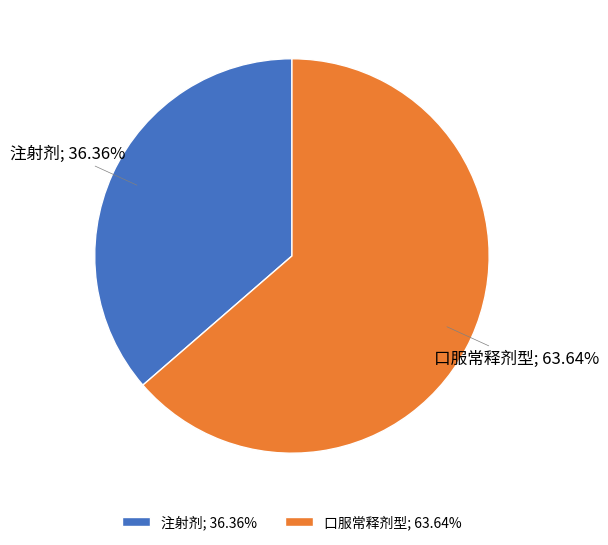

What is the ratio of the value at 口服常释剂型; 63.64% to the value at 注射剂; 36.36%?

1.8